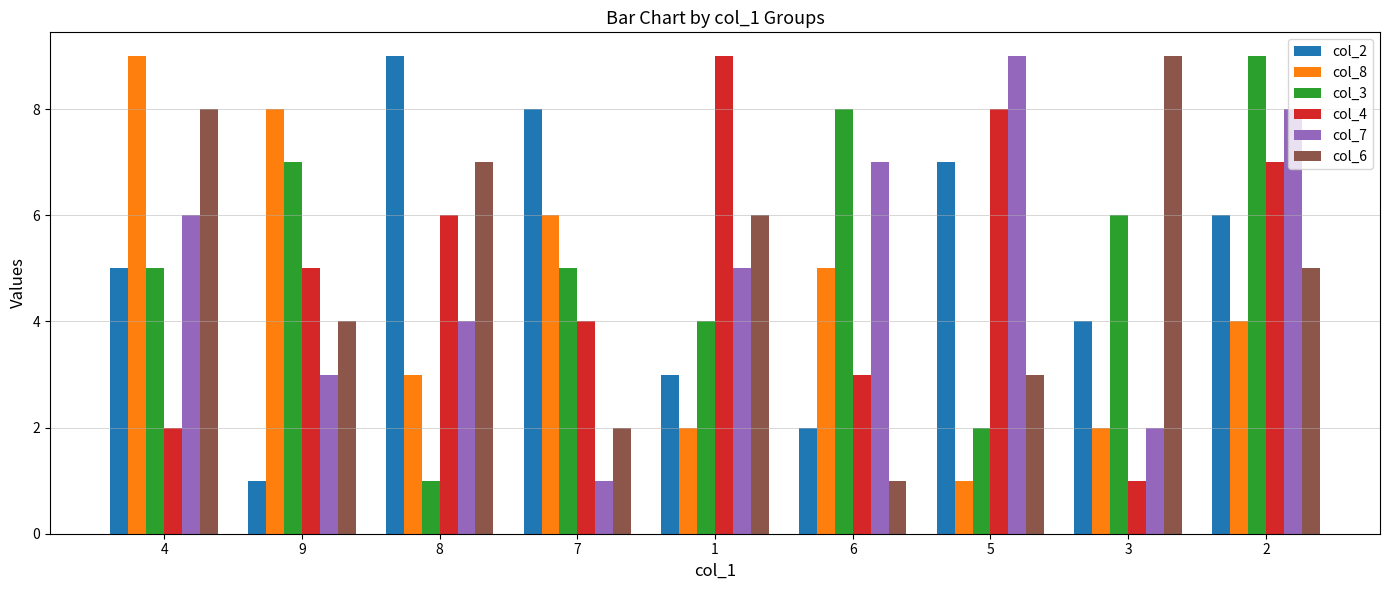

What is the average value of the col_4 series?

5